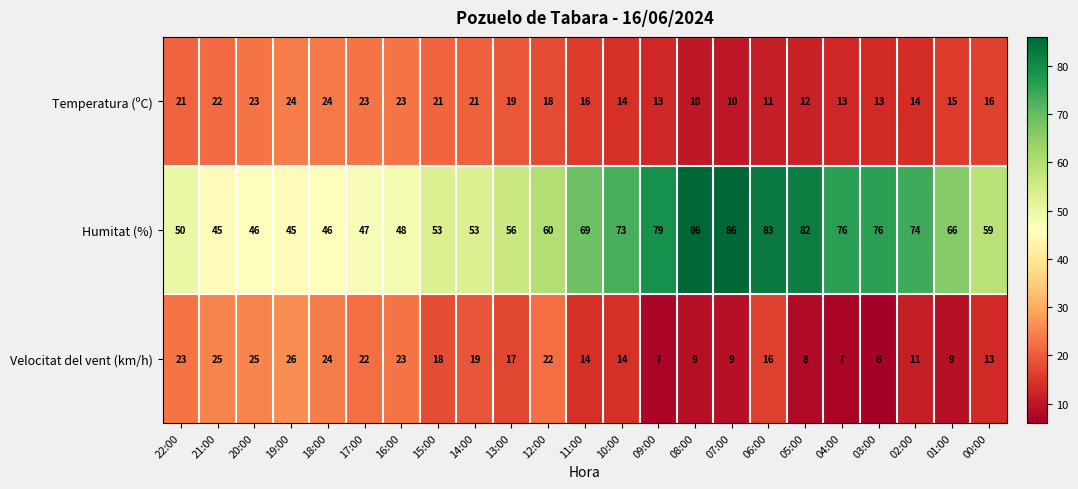

Which series has the largest total across all categories?

Humitat (%)